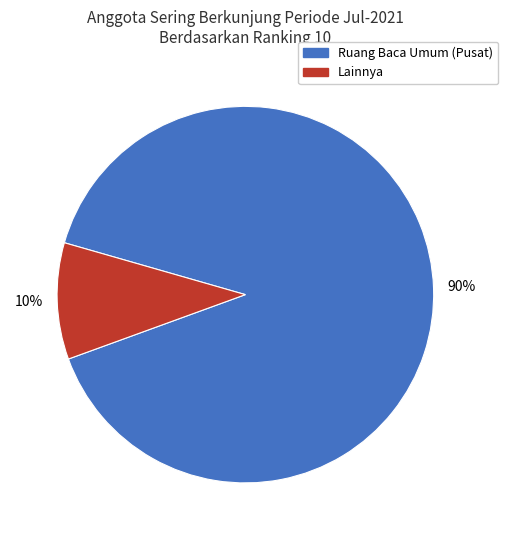

Which category has the smallest portion of the pie?

Lainnya